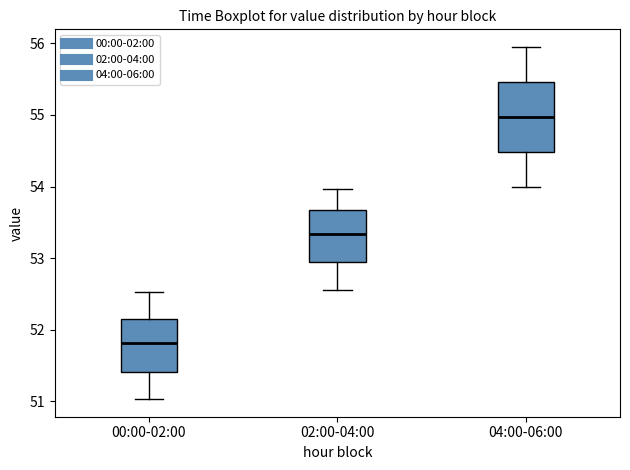

Reading left to right, transcribe this box plot: for each box, give where its median line is, the range the box spans, and where its two whiskers end, as read against the y-axis. The values are not printed on the chart, so give them approximately, as read against the axis.

00:00-02:00: median 51.8, box 51.4 to 52.1, whiskers 51.0 to 52.5
02:00-04:00: median 53.3, box 53.0 to 53.7, whiskers 52.6 to 54.0
04:00-06:00: median 55.0, box 54.5 to 55.5, whiskers 54.0 to 56.0